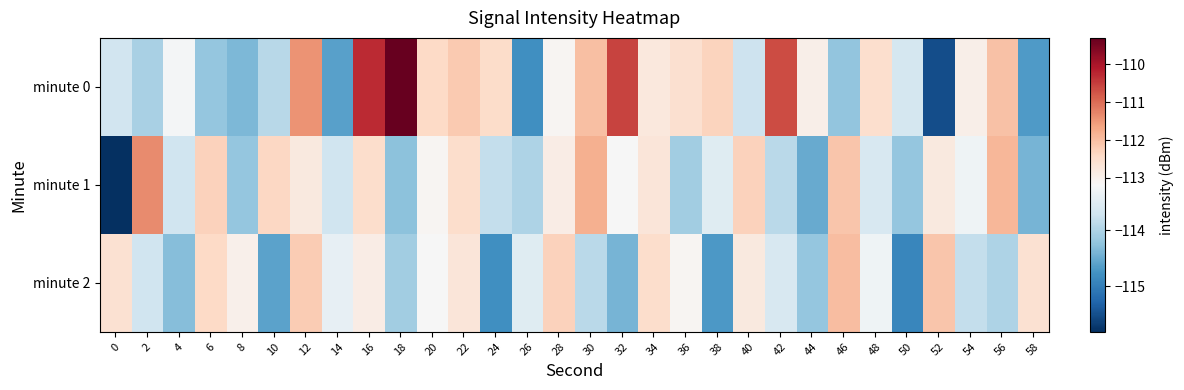

What is the greatest value displayed?

-109.3